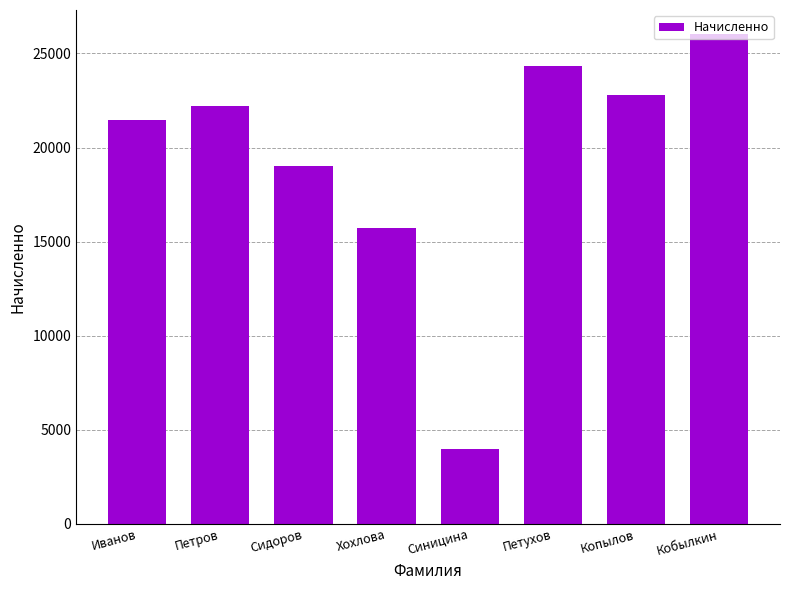

Which category has the highest value across all series?

Кобылкин